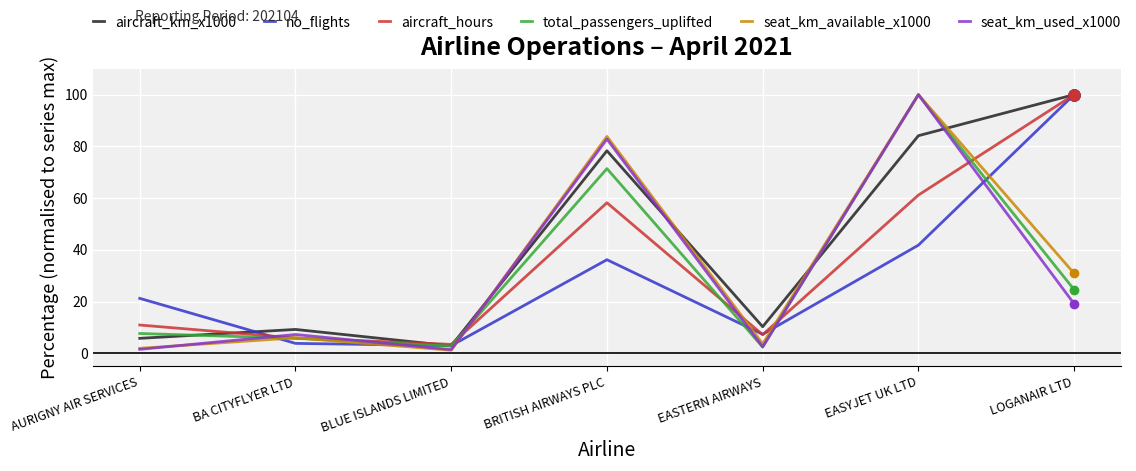

Which series ends up on top after the final intersection of seat_km_available_x1000 and no_flights?

no_flights